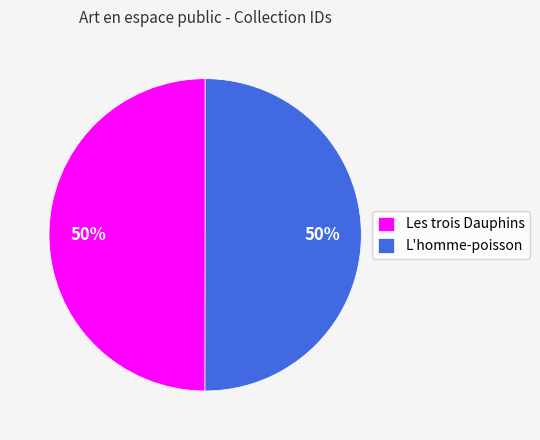

True or false: L'homme-poisson accounts for 50% of the total.

True